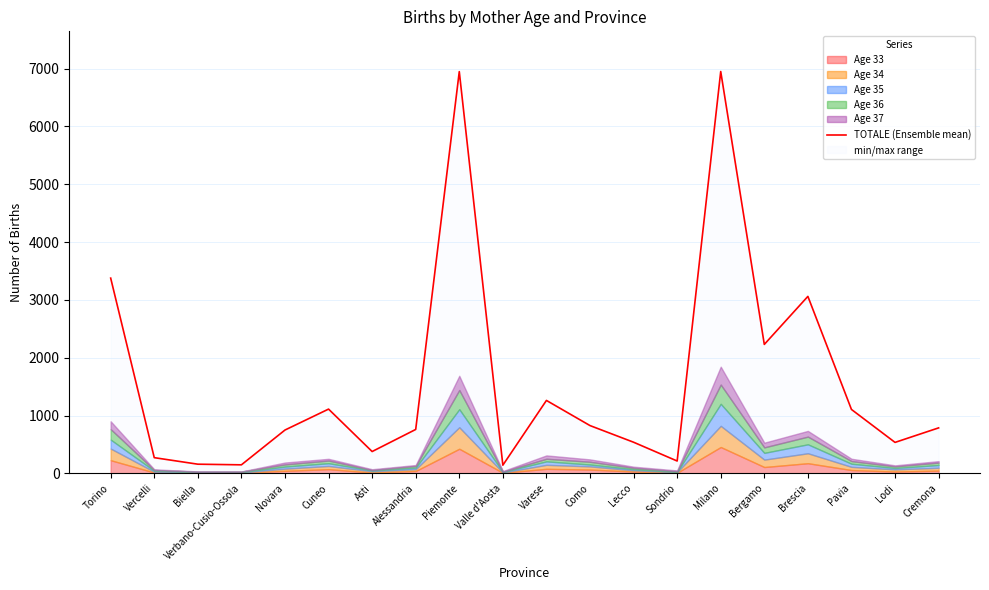

At which category does the chart reach its peak across all series?

Milano